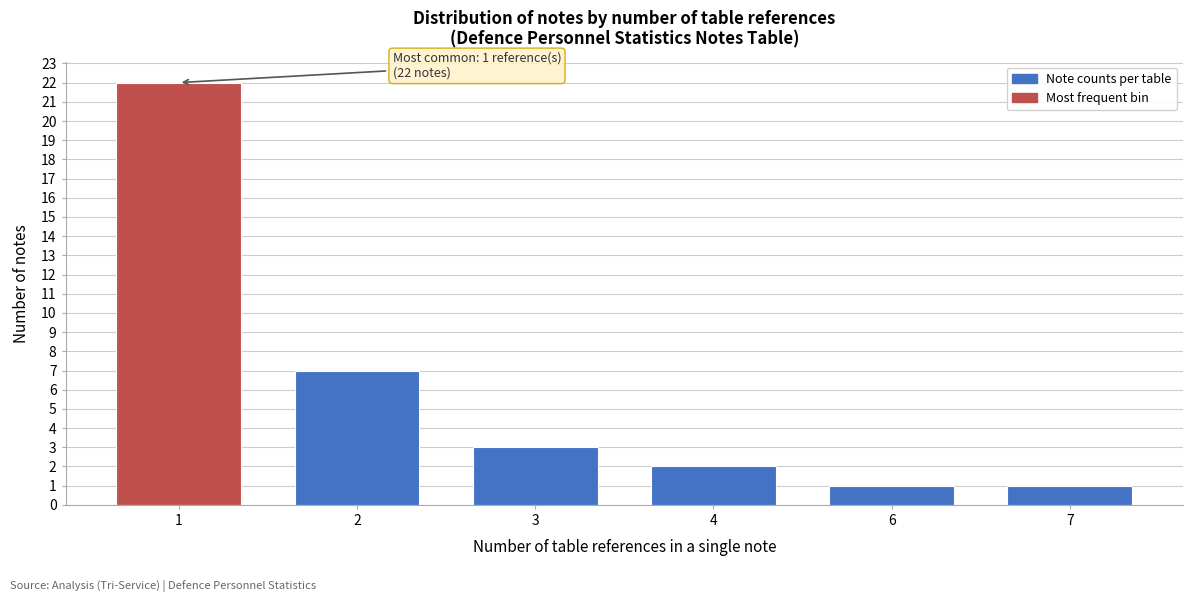

Reading left to right, what are all the values shown in this chart?

1=22	2=7	3=3	4=2	6=1	7=1